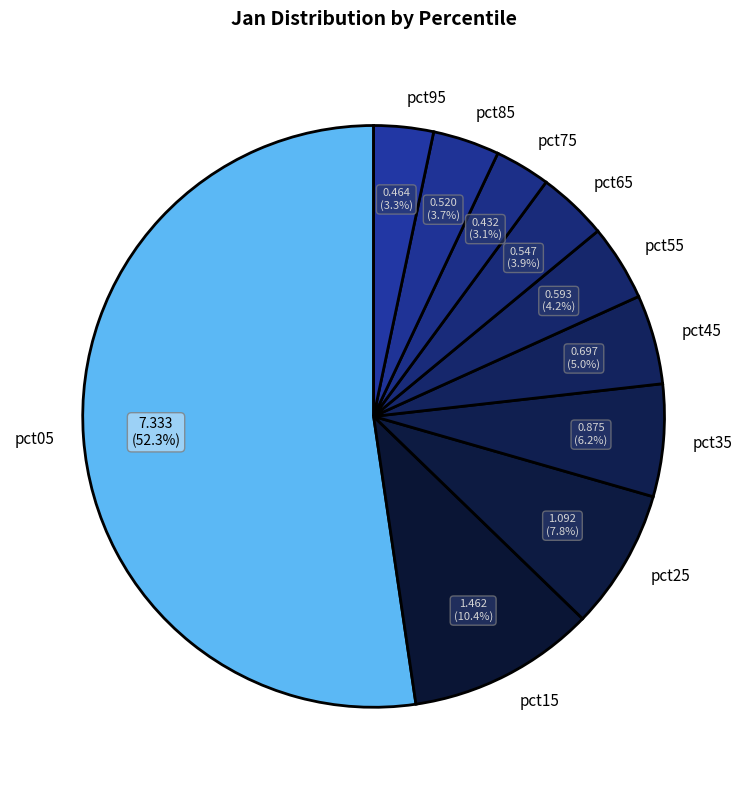

To the nearest percent, what is the difference between the pct65 and pct25 slice percentages?

4%